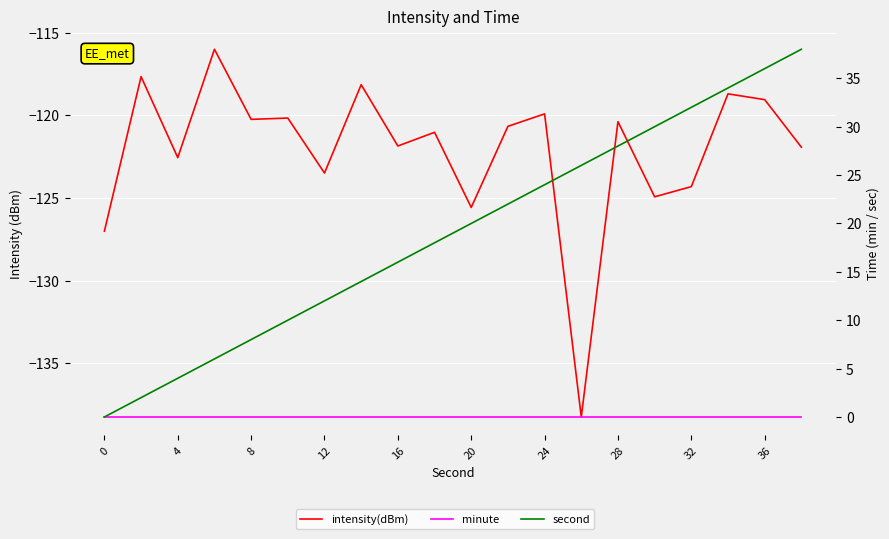

List the series in order of their peak value, highest first.

second, minute, intensity(dBm)